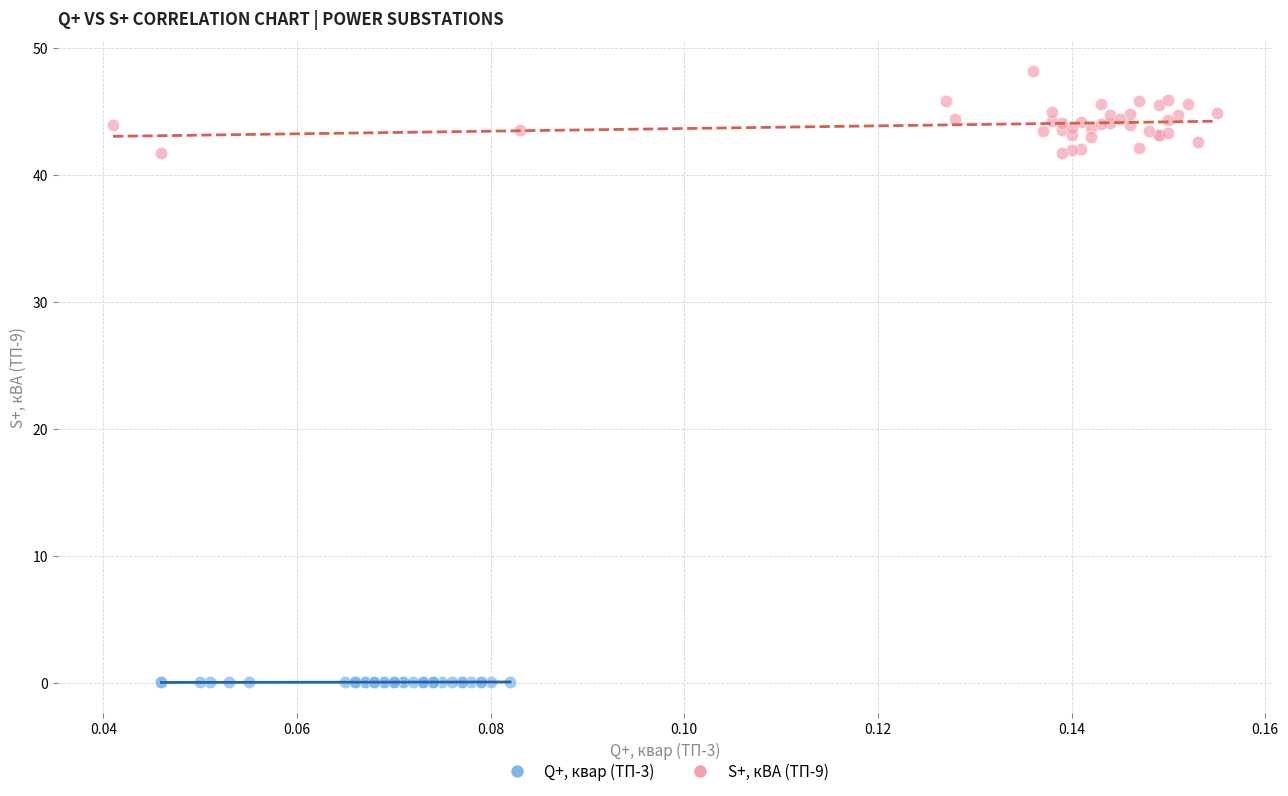

Which series reaches the minimum Y coordinate?

Q+, квар (ТП-3)